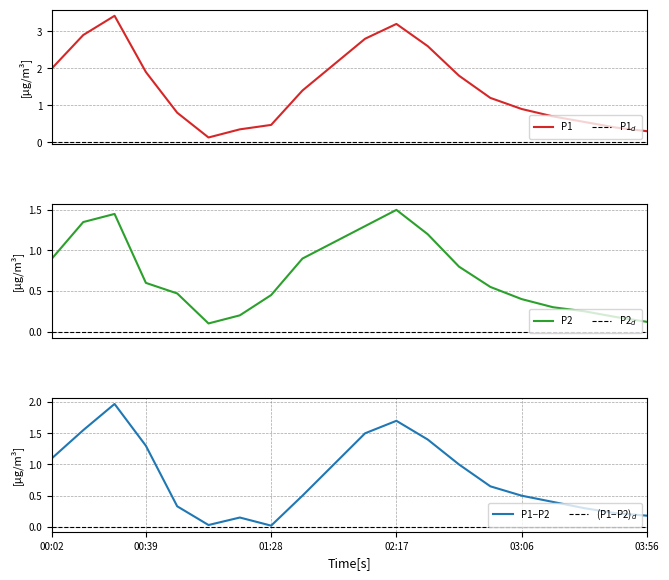

Does the chart display data point markers on the line(s)?

No